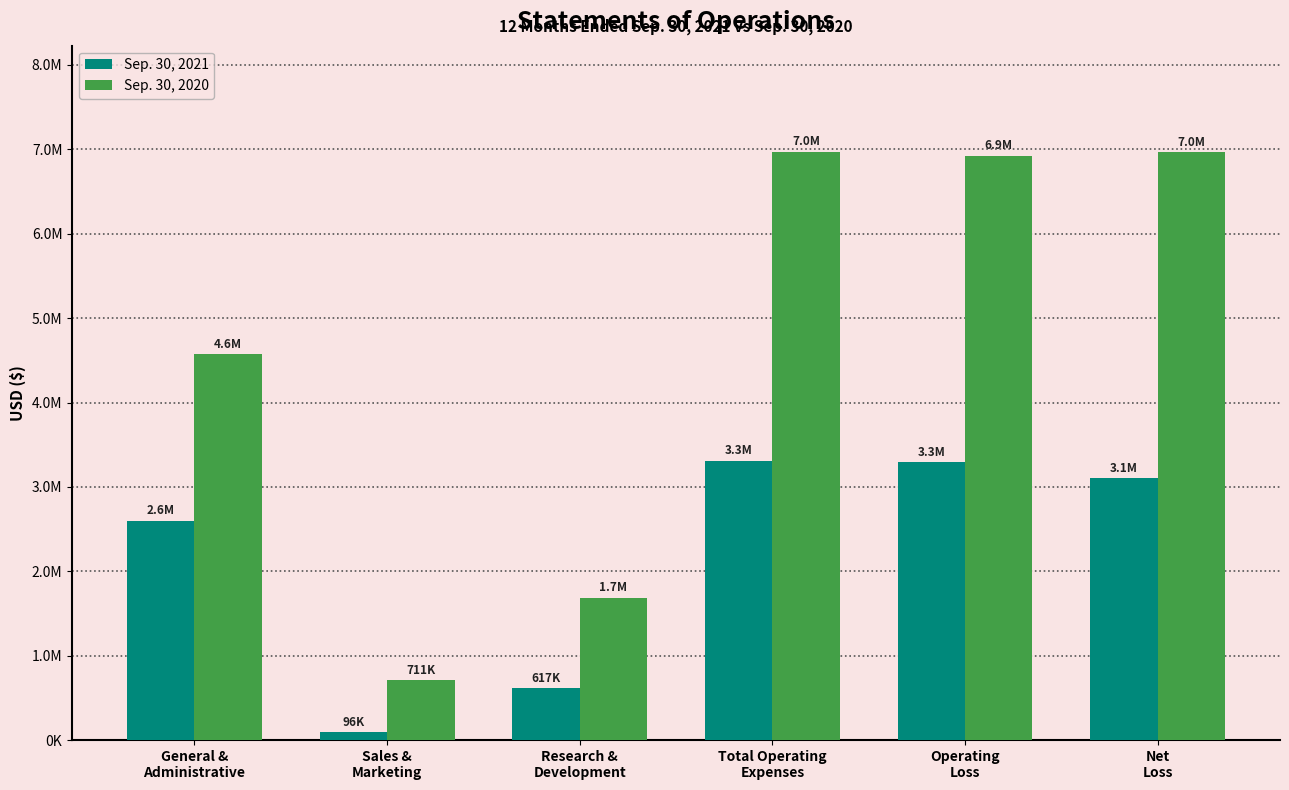

What are all the series names shown in the legend?

Sep. 30, 2021, Sep. 30, 2020